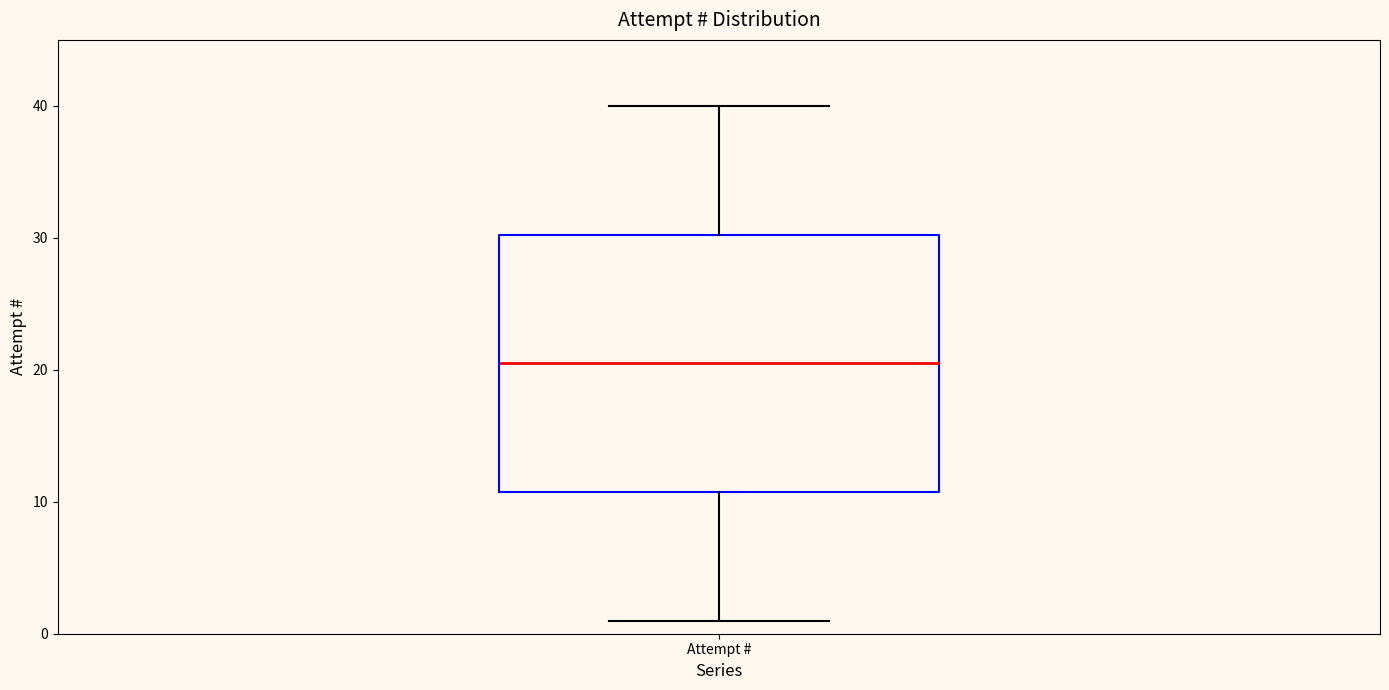

Read this box plot against the y-axis: the position of the median line, the range covered by the box, and the ends of both whiskers. The values are not printed on the chart, so give them approximately, as read against the axis.

median 21, box 11 to 30, whiskers 1 to 40